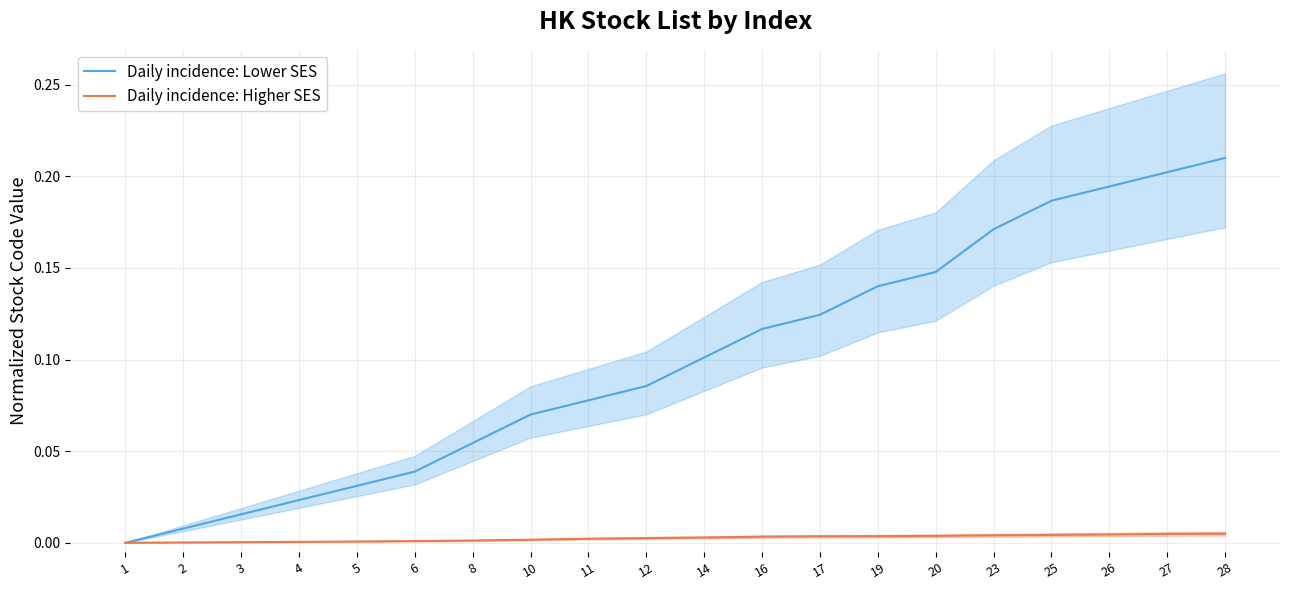

Is the value of Daily incidence: Higher SES at 1 greater than the value of Daily incidence: Lower SES at 16?

No